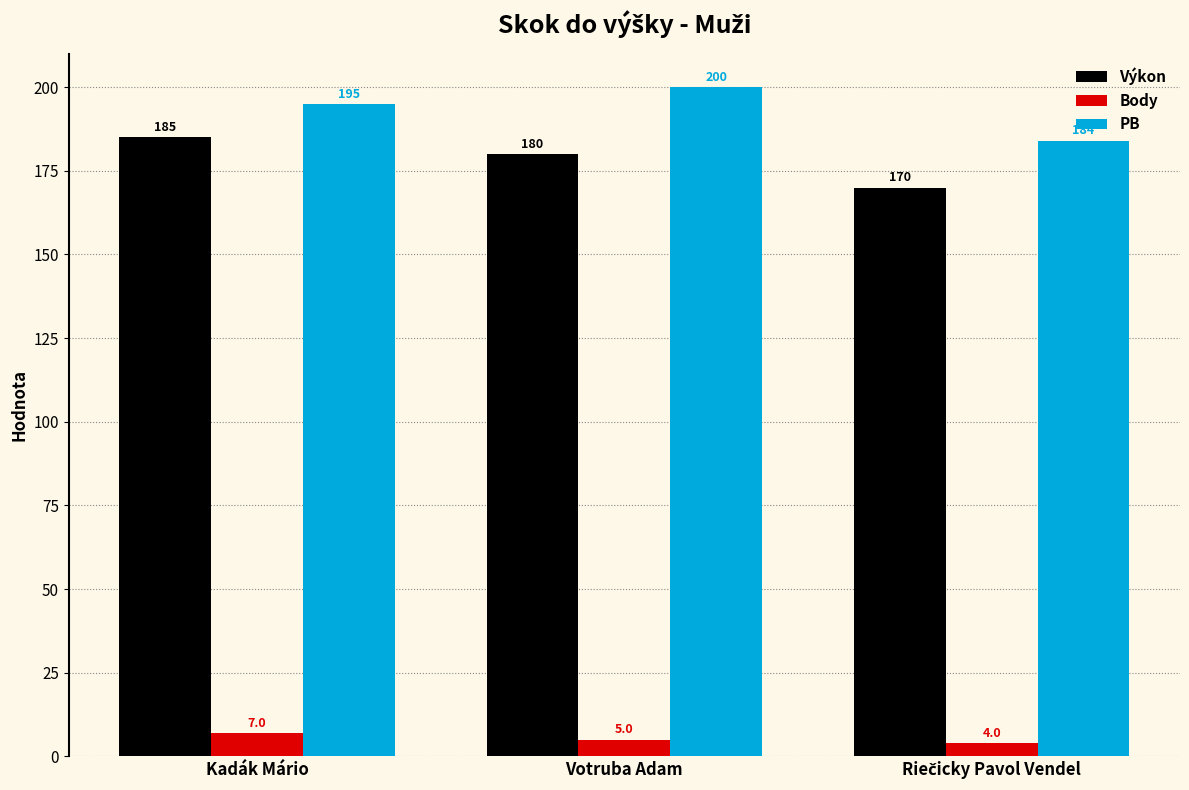

How many distinct data groups are displayed?

3